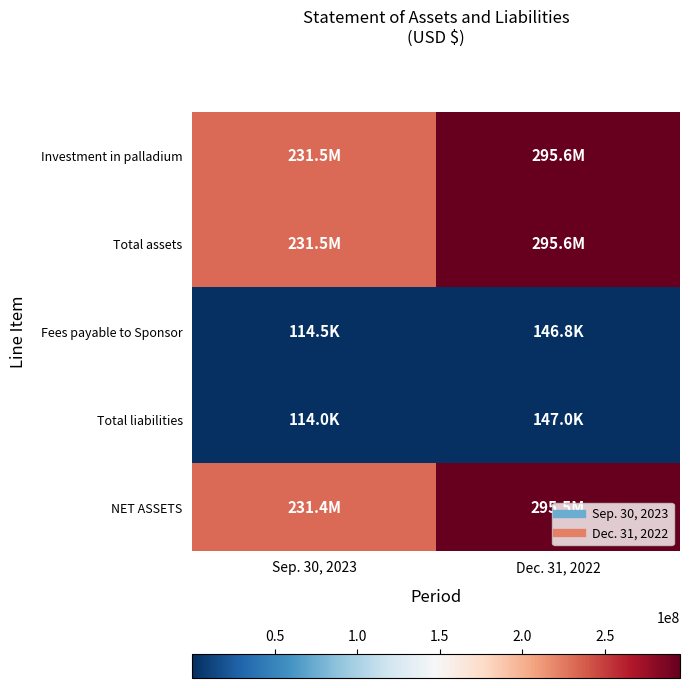

Count the number of data series in this chart.

5